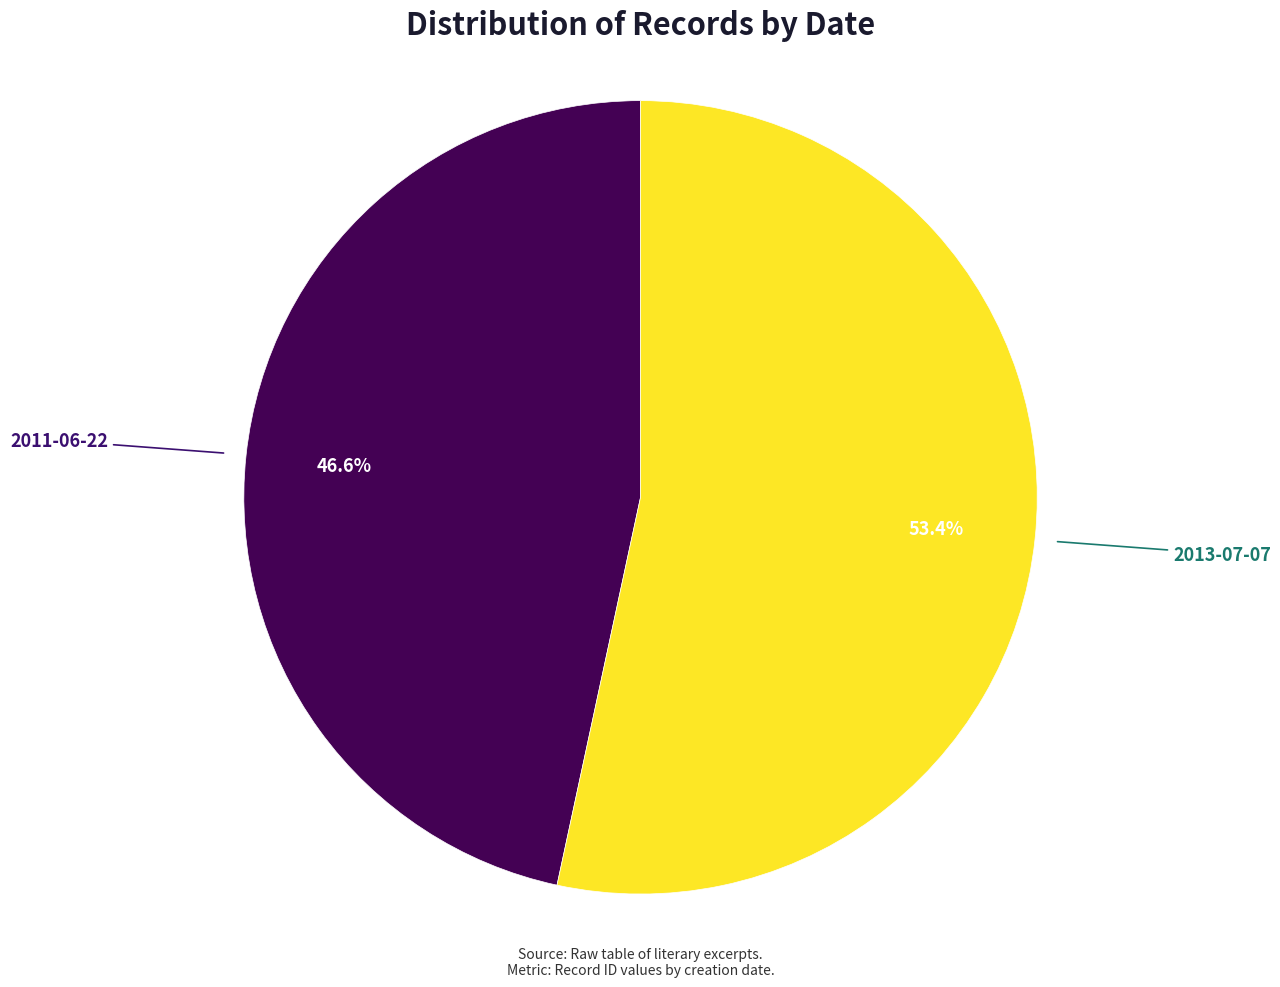

To the nearest percent, what percentage of the pie is 2013-07-07?

53%